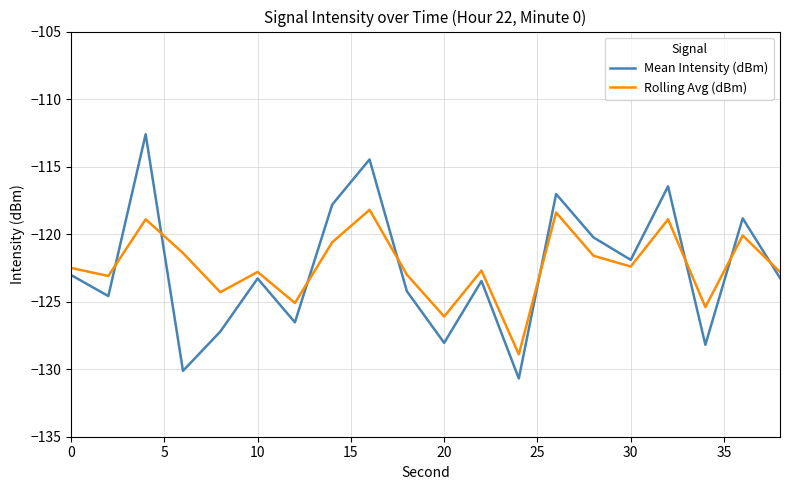

Which series has the largest range (max minus min)?

Mean Intensity (dBm)